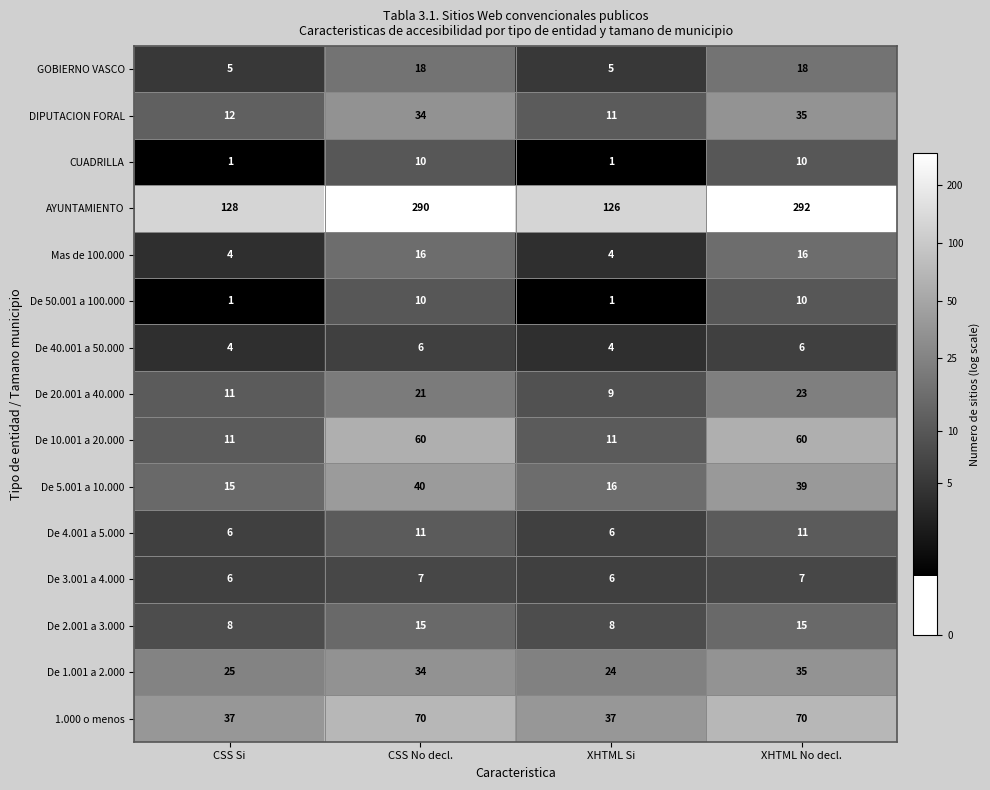

How many data points does each series have?

4